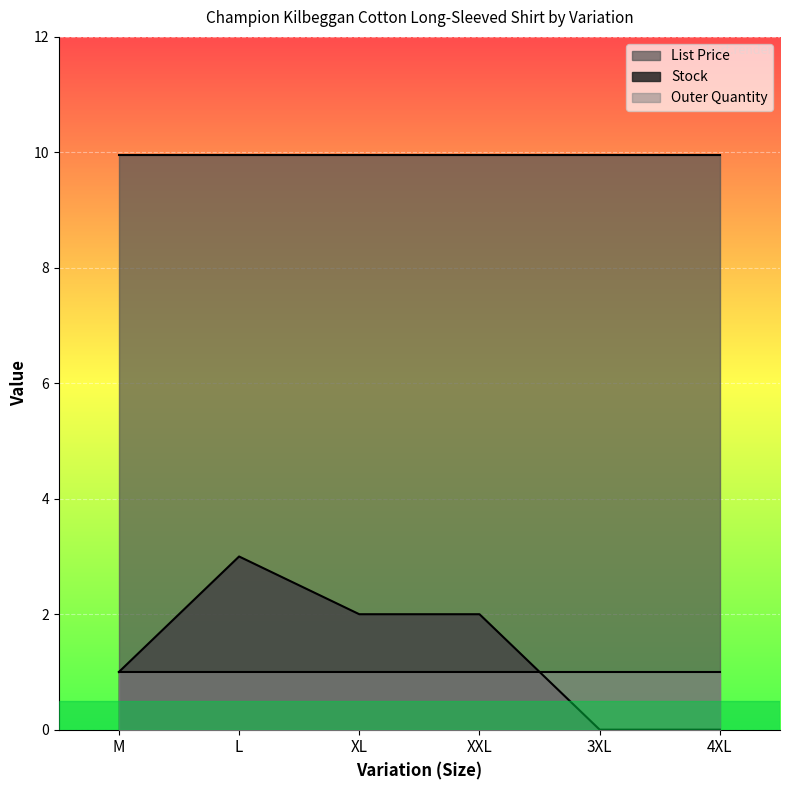

How many Stock values are between 0 and 2?

5